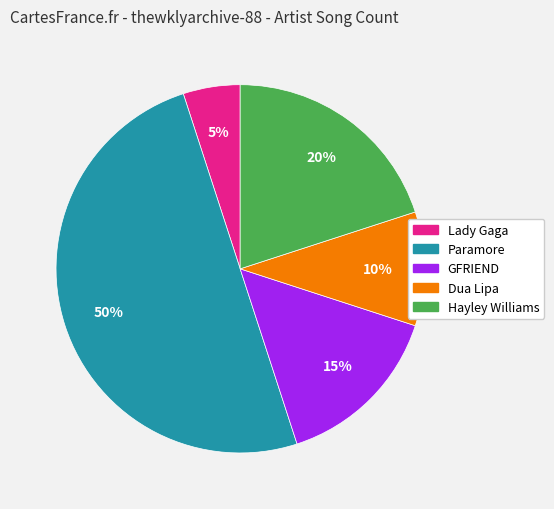

Does Dua Lipa account for over 50% of the chart?

No